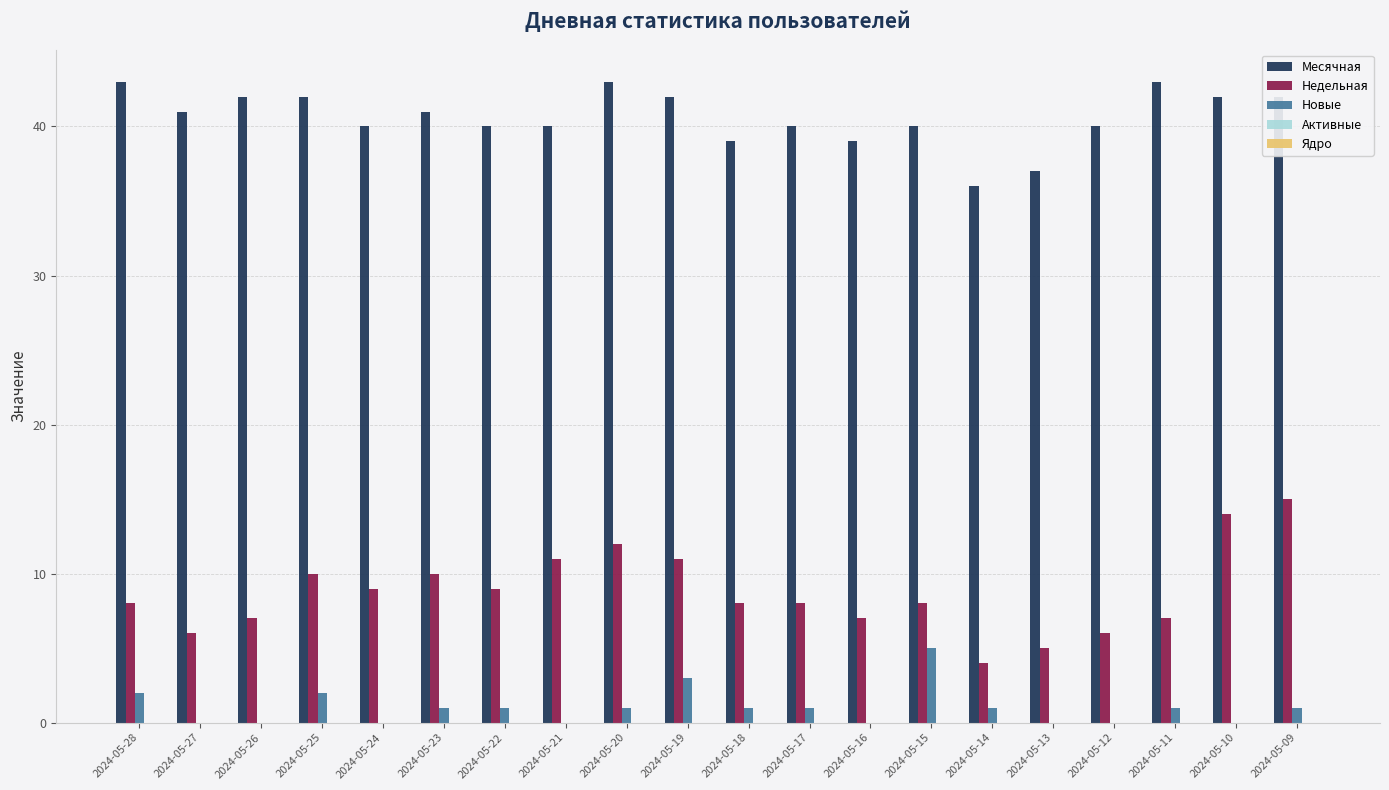

What is the total value across all series at 2024-05-12?

46